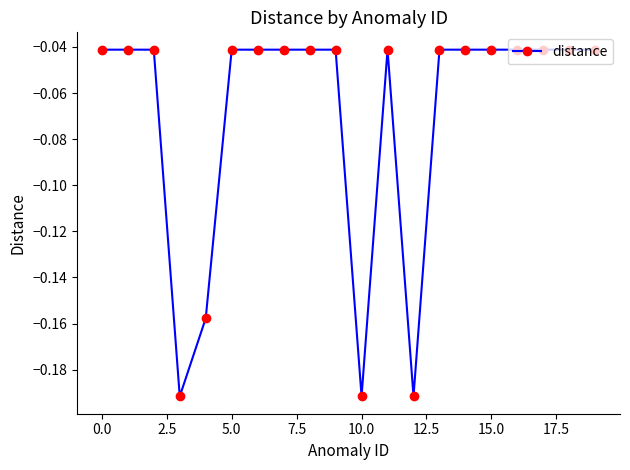

What is the average value?

-0.1